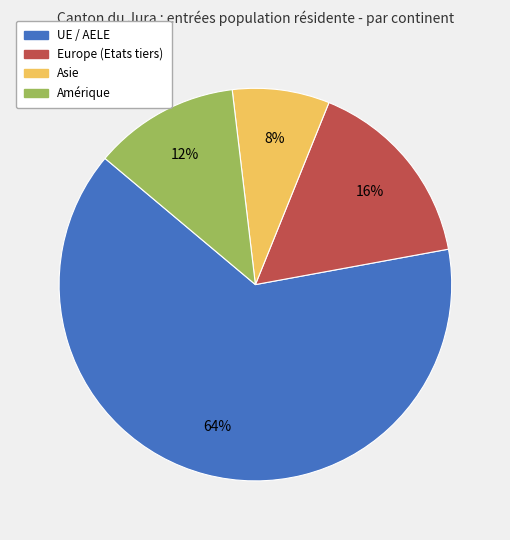

Which category has the biggest portion of the pie?

UE / AELE